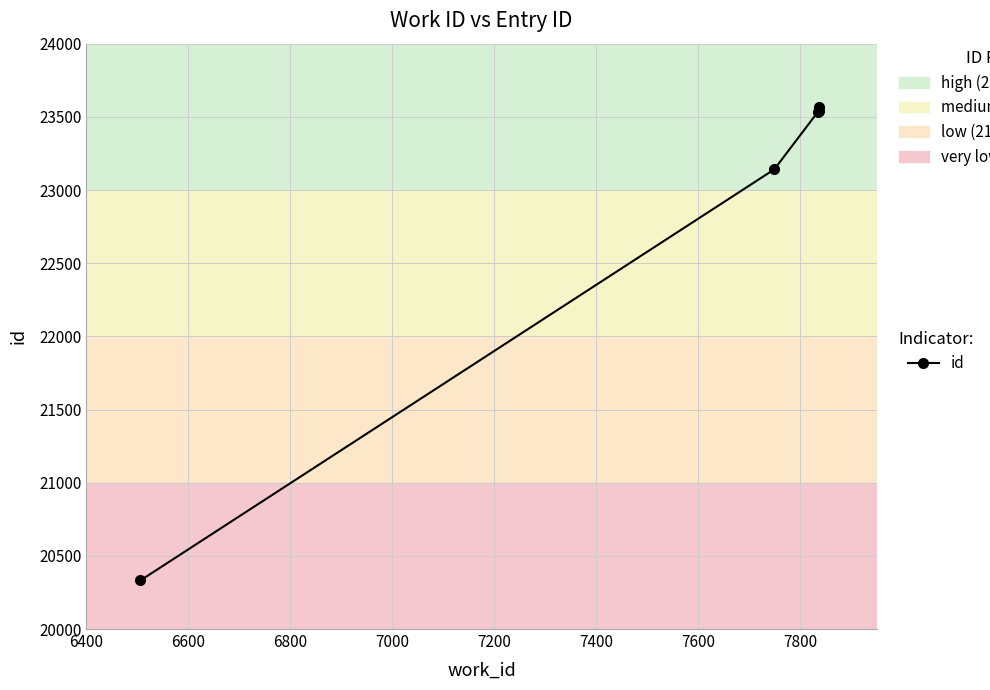

What is the value of the 1st point from the left?

20332